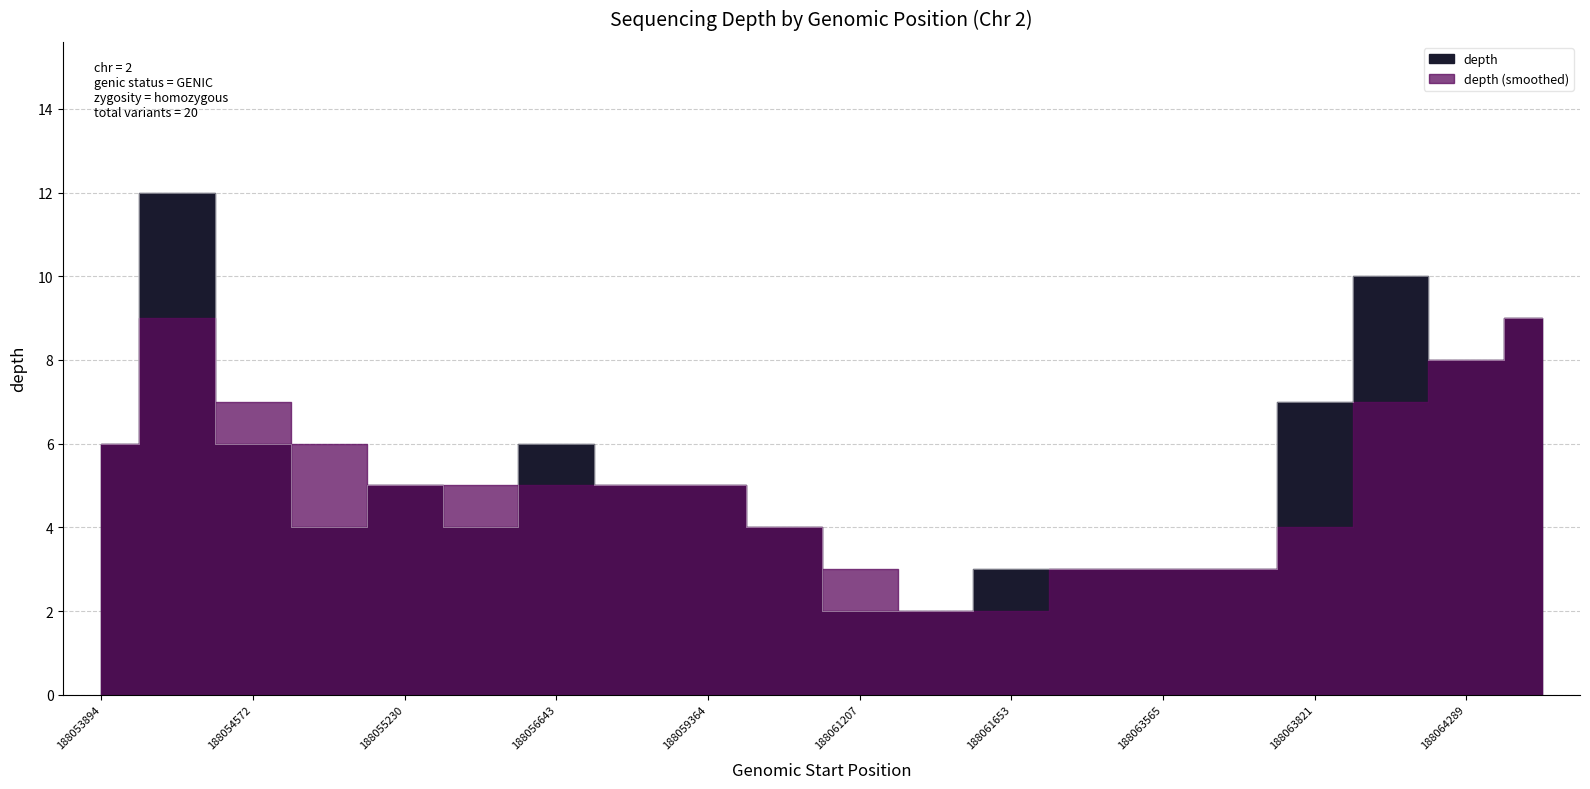

Between 188056170 and 188054022, which is larger?

188054022